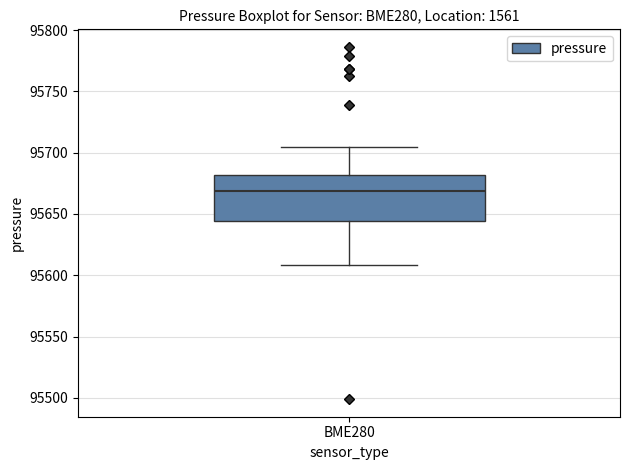

Transcribe this box plot: give where the median line is, the range the box spans, and where the two whiskers end, as read against the y-axis. The values are not printed on the chart, so give them approximately, as read against the axis.

median 95670, box 95645 to 95680, whiskers 95610 to 95705